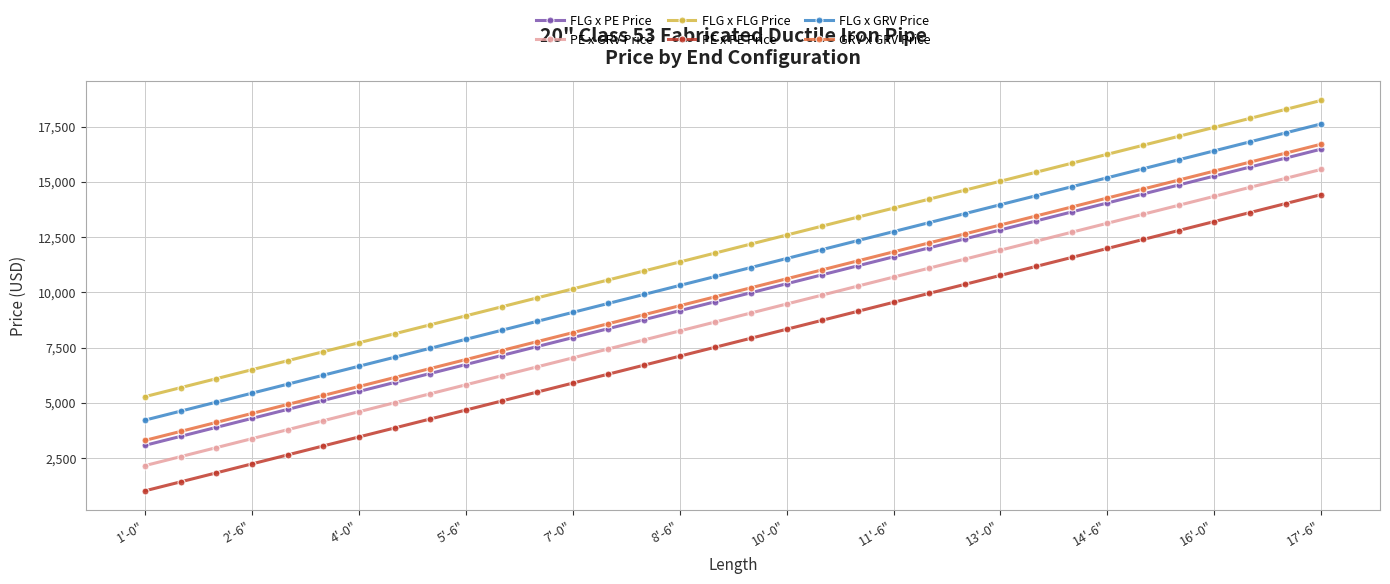

Which series has the largest total across all categories?

FLG x FLG Price